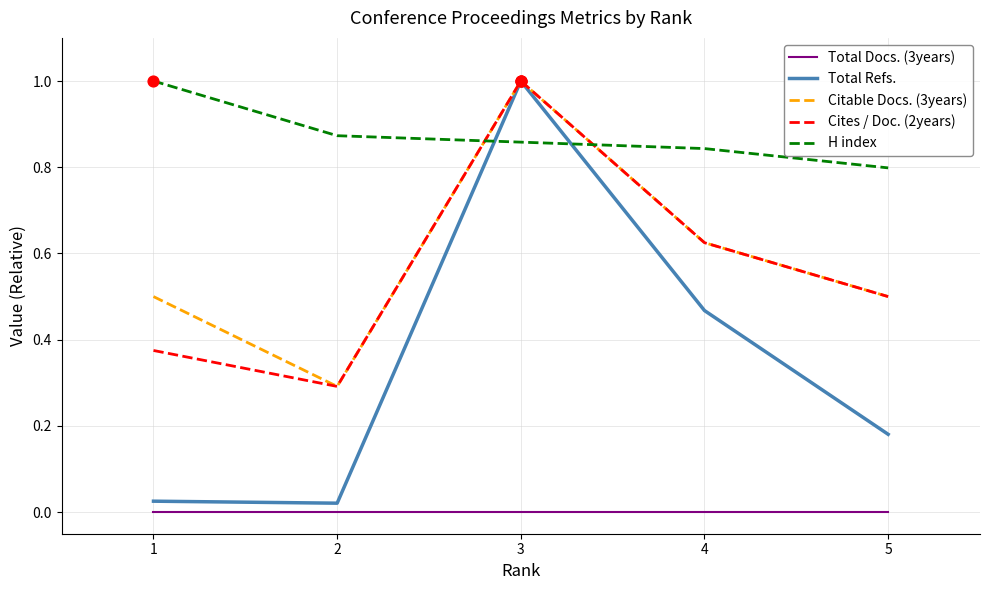

At how many categories does at least one series exceed 0?

5